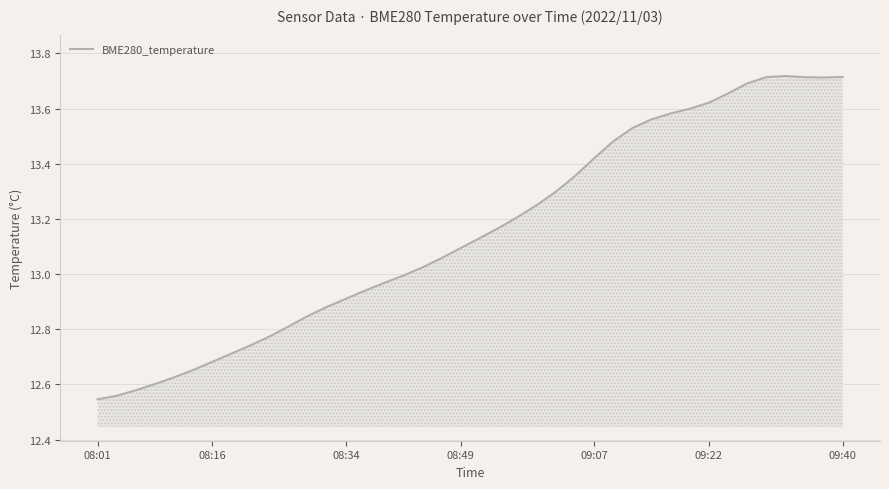

What is the difference between the maximum and minimum values?

1.2